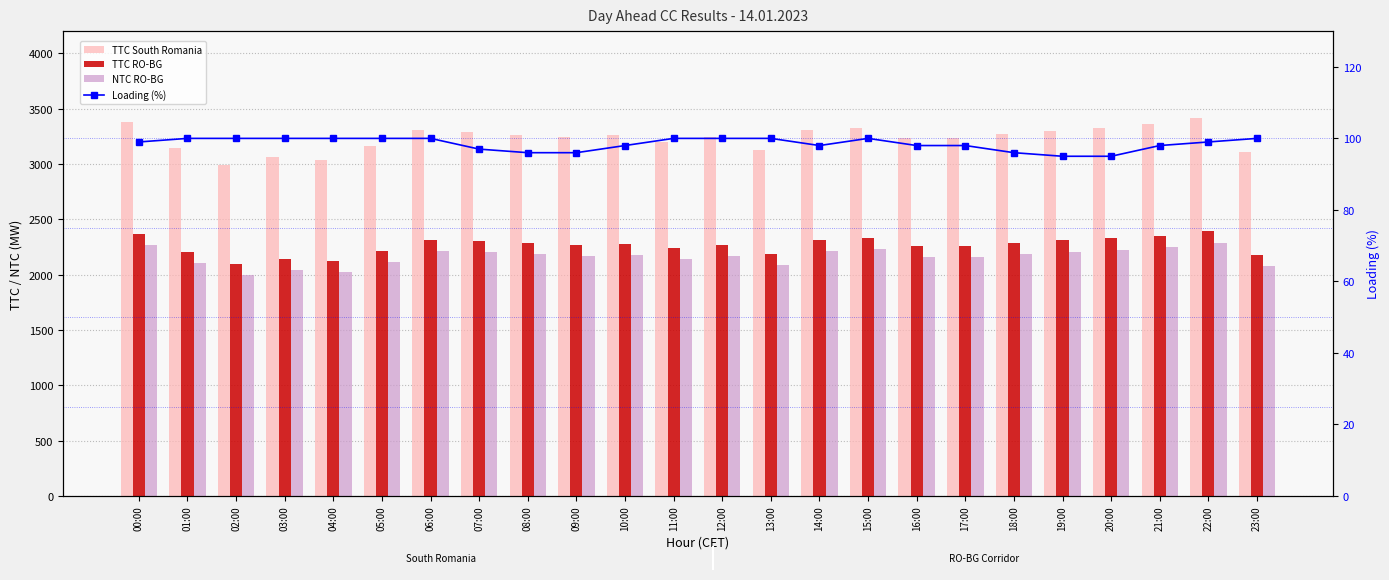

Is it true that Loading (%) equals 96 at 09:00?

True